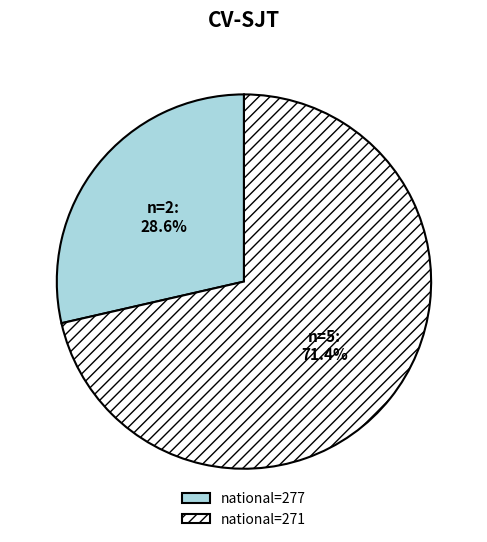

Is there a majority slice in this chart?

Yes